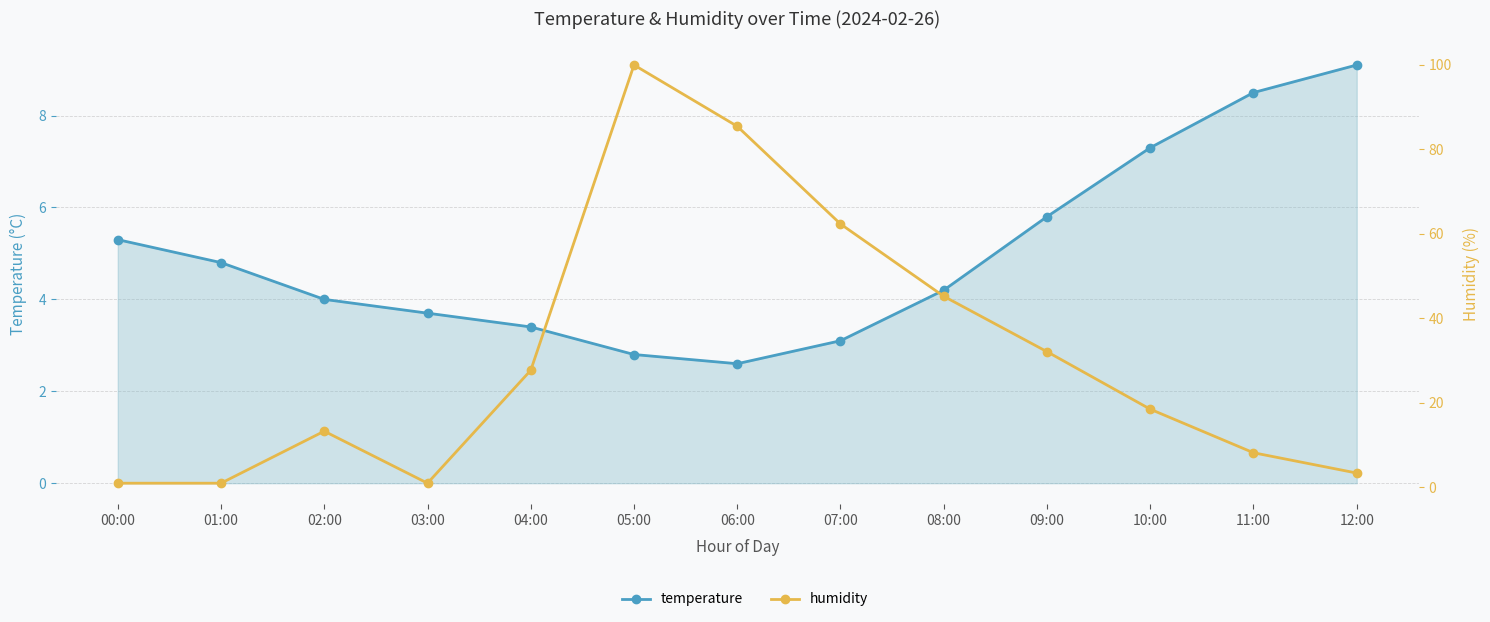

Where is the first local minimum for humidity?

03:00